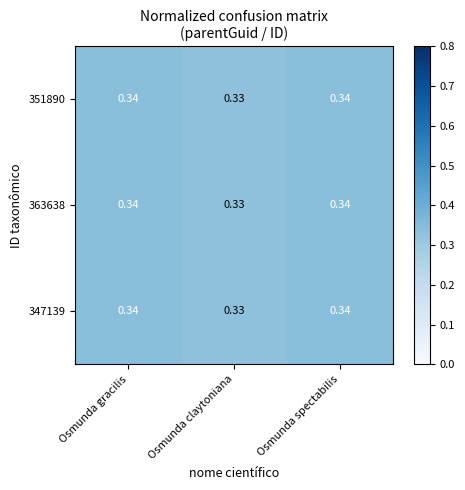

At which category does the chart reach its minimum across all series?

Osmunda claytoniana